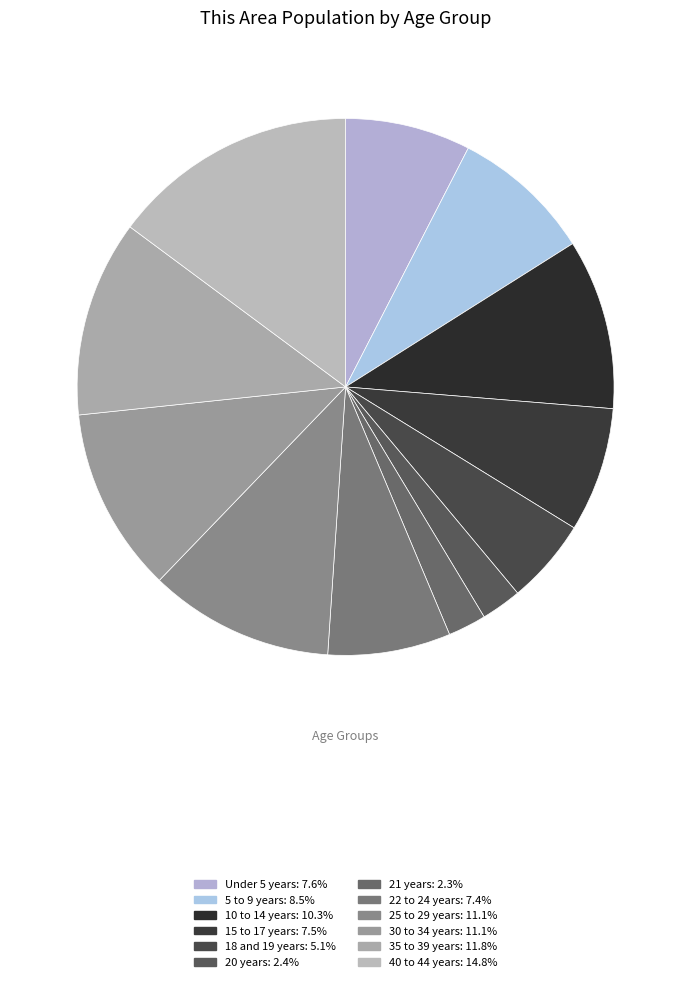

To the nearest percent, what is the difference between the largest and smallest slice percentages?

13%